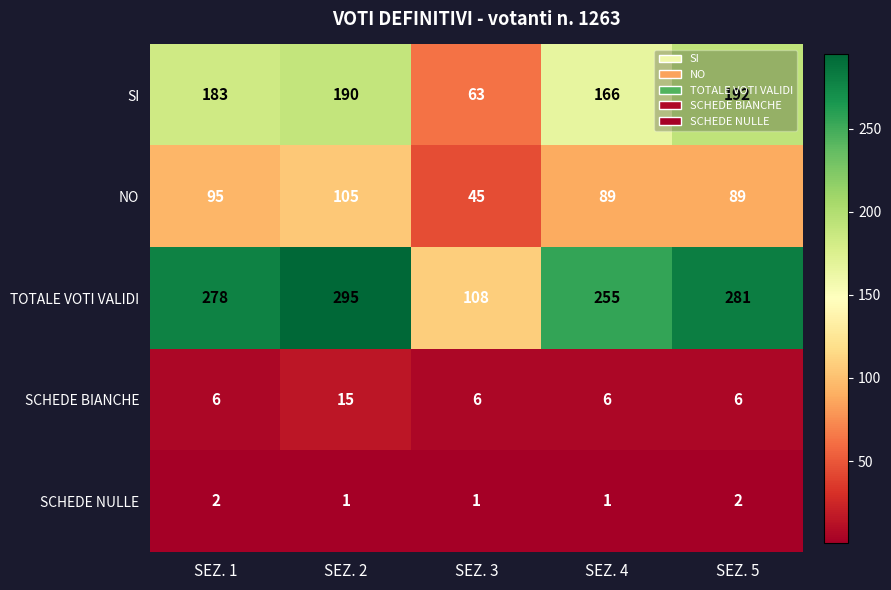

What is the difference between the TOTALE VOTI VALIDI values at SEZ. 1 and SEZ. 4?

23